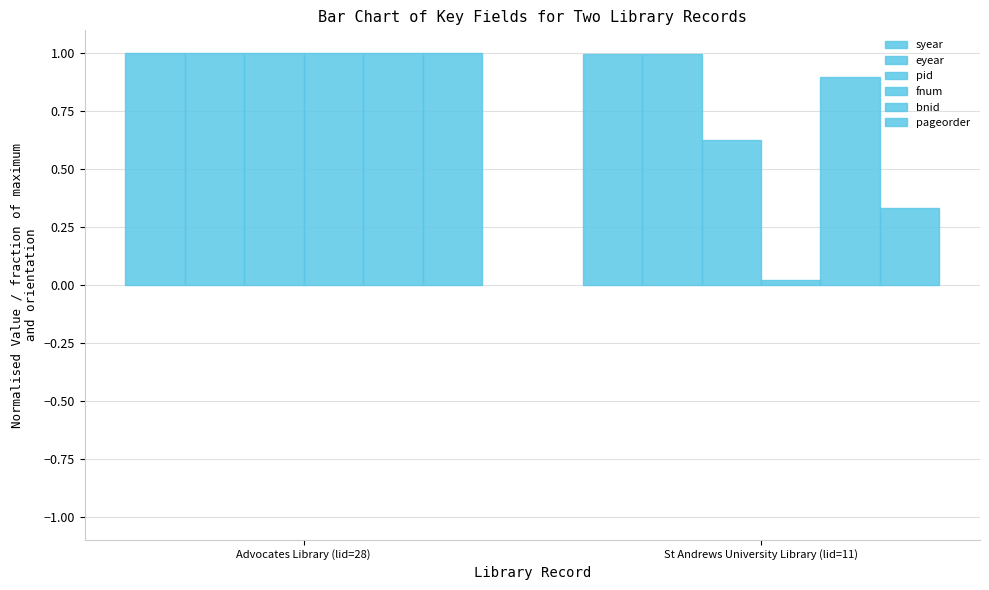

How many values in the pageorder series are below 1?

1